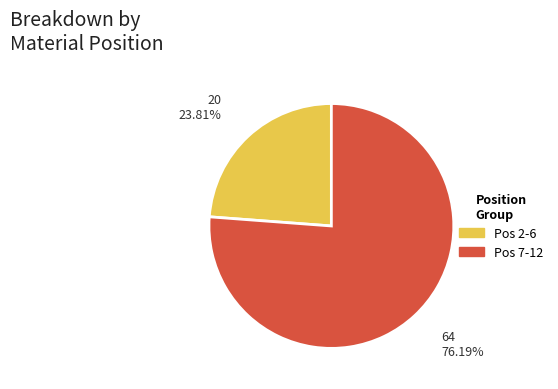

Does any single category account for the majority?

Yes